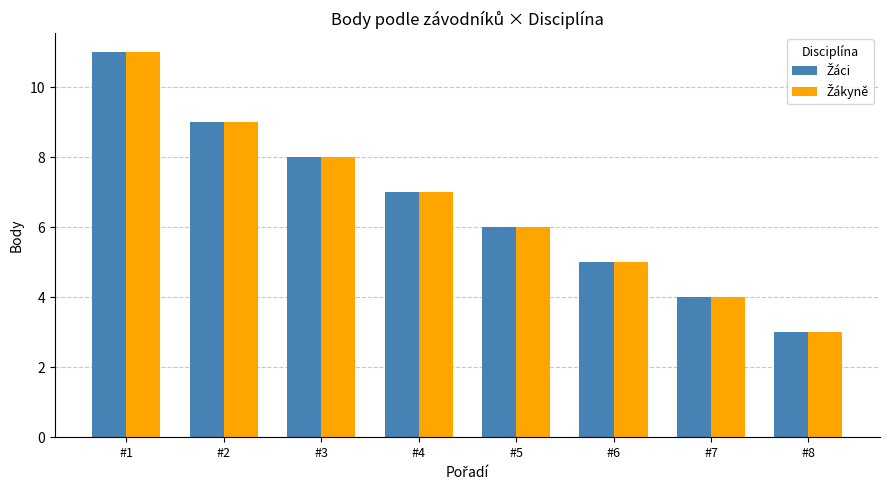

How many bars are there in each group?

2